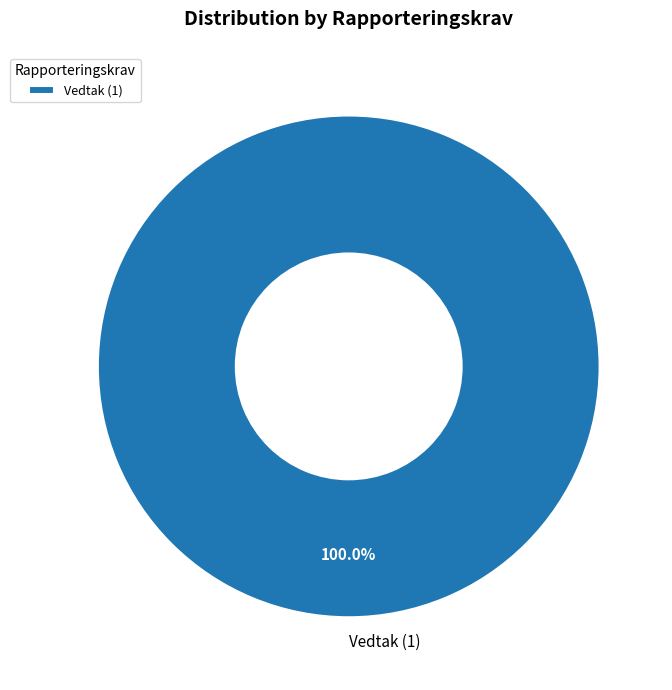

Does Vedtak (1) account for over 50% of the chart?

Yes